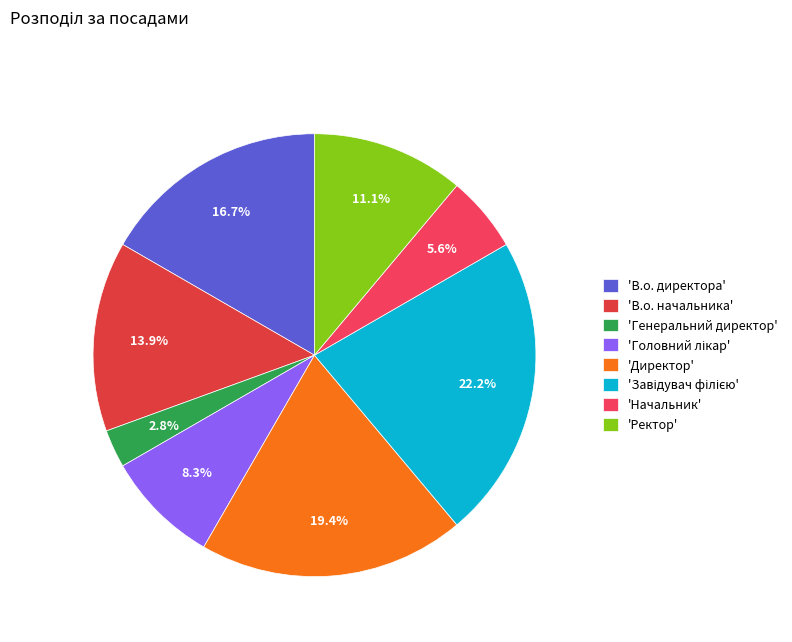

How many slices are in this pie chart?

8